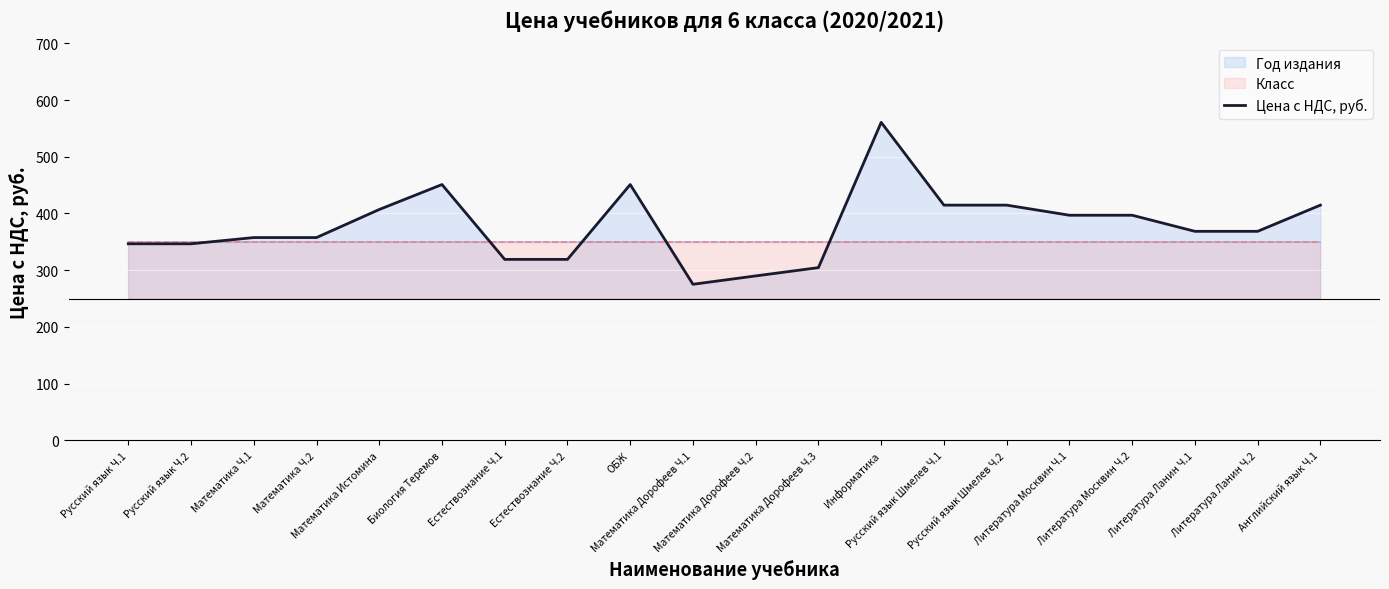

Which has a higher value, Математика Дорофеев Ч.3 or Математика Дорофеев Ч.2?

Математика Дорофеев Ч.3